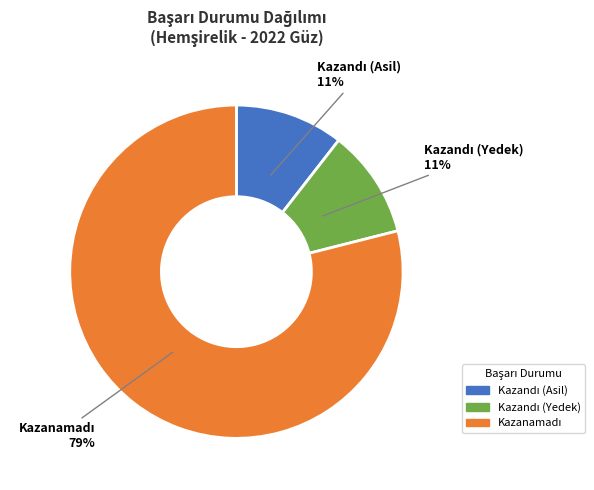

Is there a majority slice in this chart?

Yes